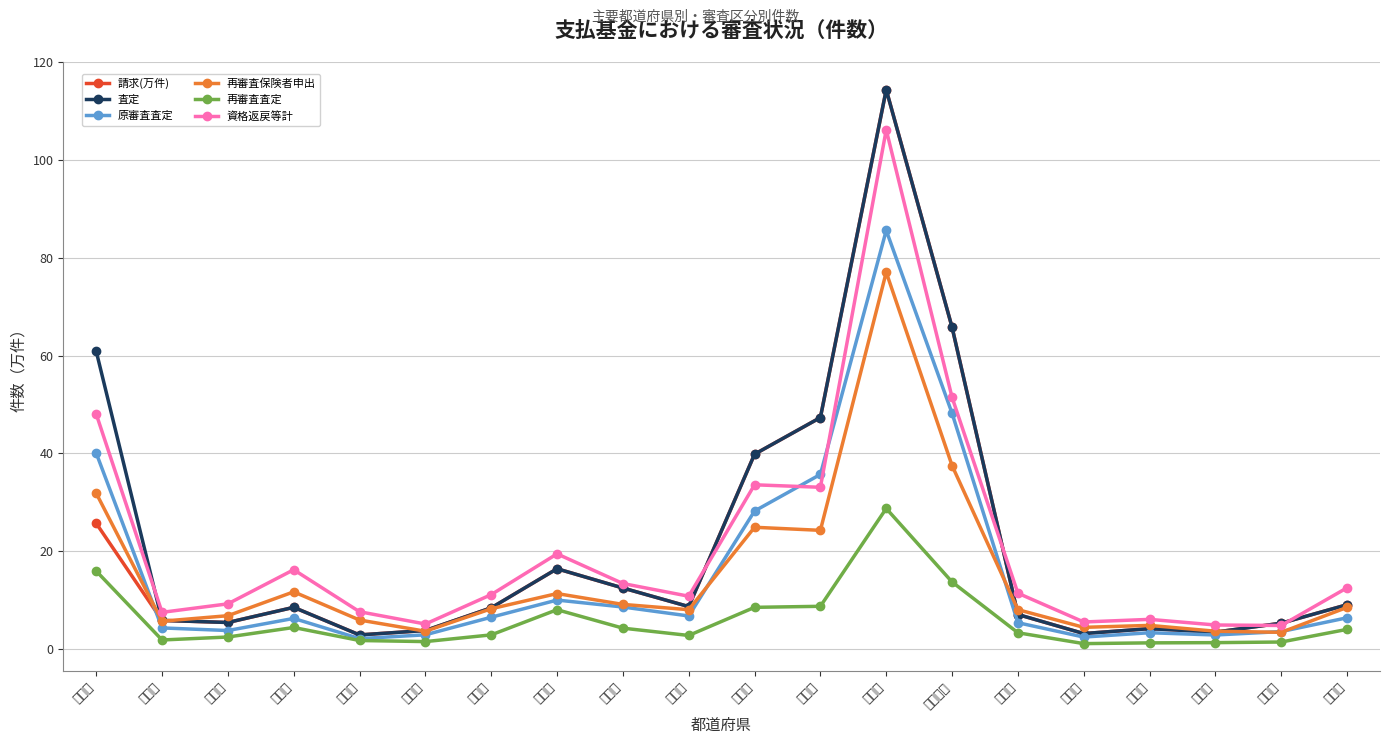

What are all the series names shown in the legend?

請求(万件), 査定, 原審査査定, 再審査保険者申出, 再審査査定, 資格返戻等計